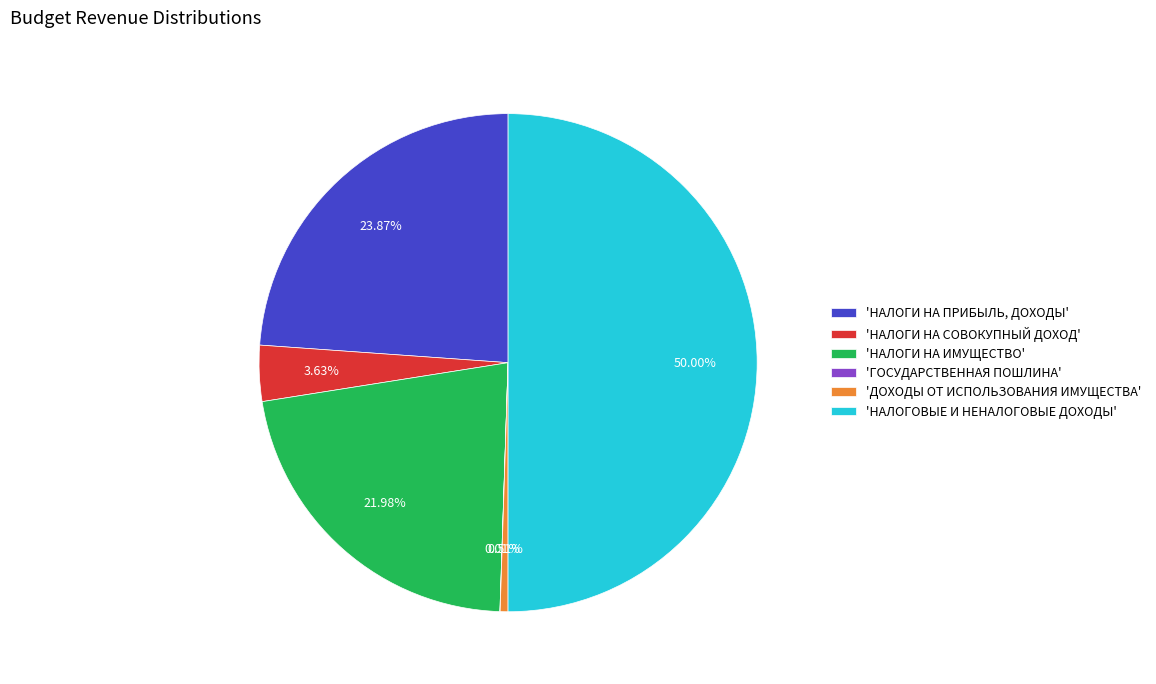

Which category has the biggest portion of the pie?

'НАЛОГОВЫЕ И НЕНАЛОГОВЫЕ ДОХОДЫ'